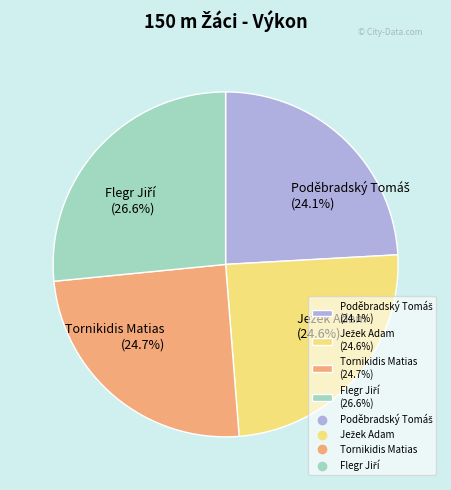

How many segments does this pie chart have?

4